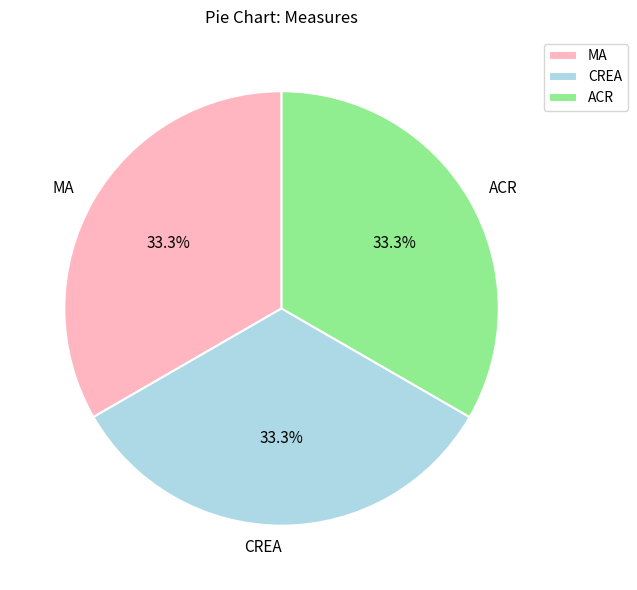

True or false: MA accounts for 33% of the total.

True